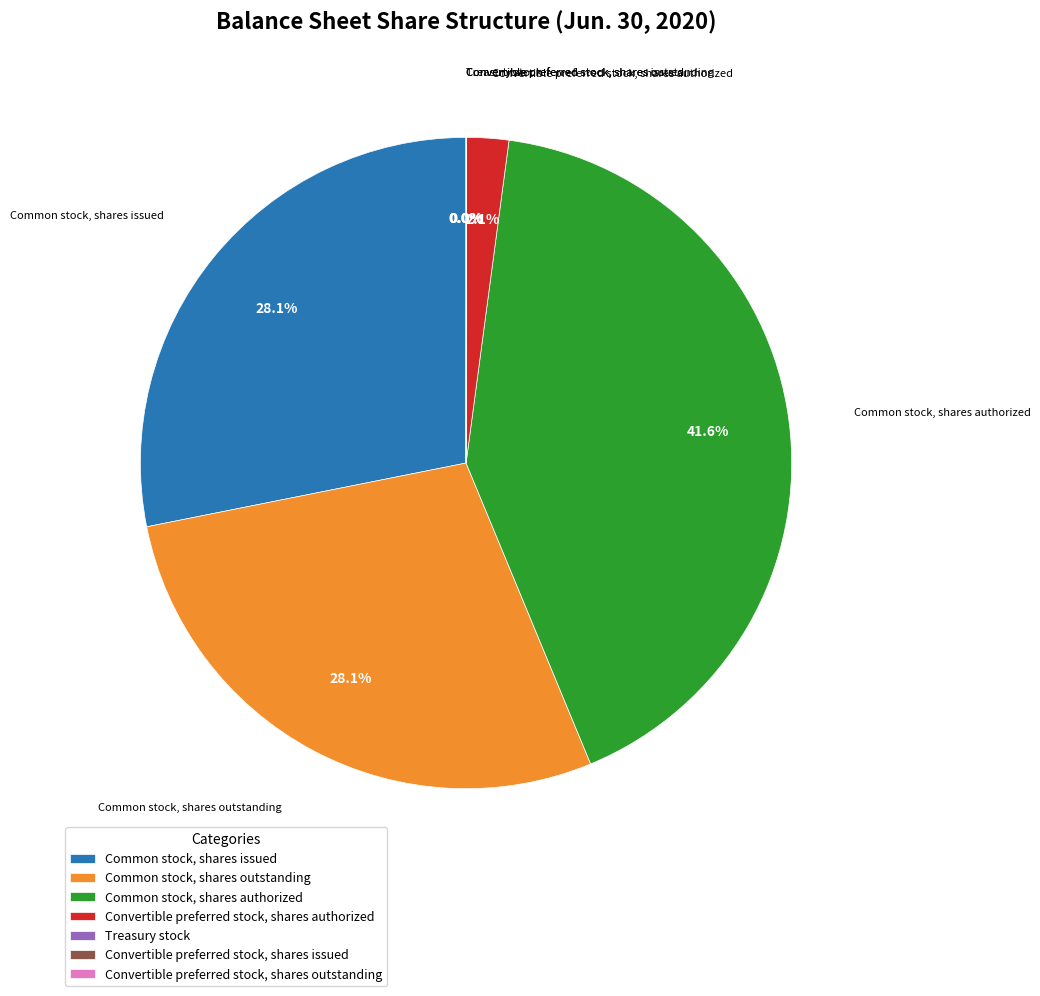

Does any single category account for the majority?

No